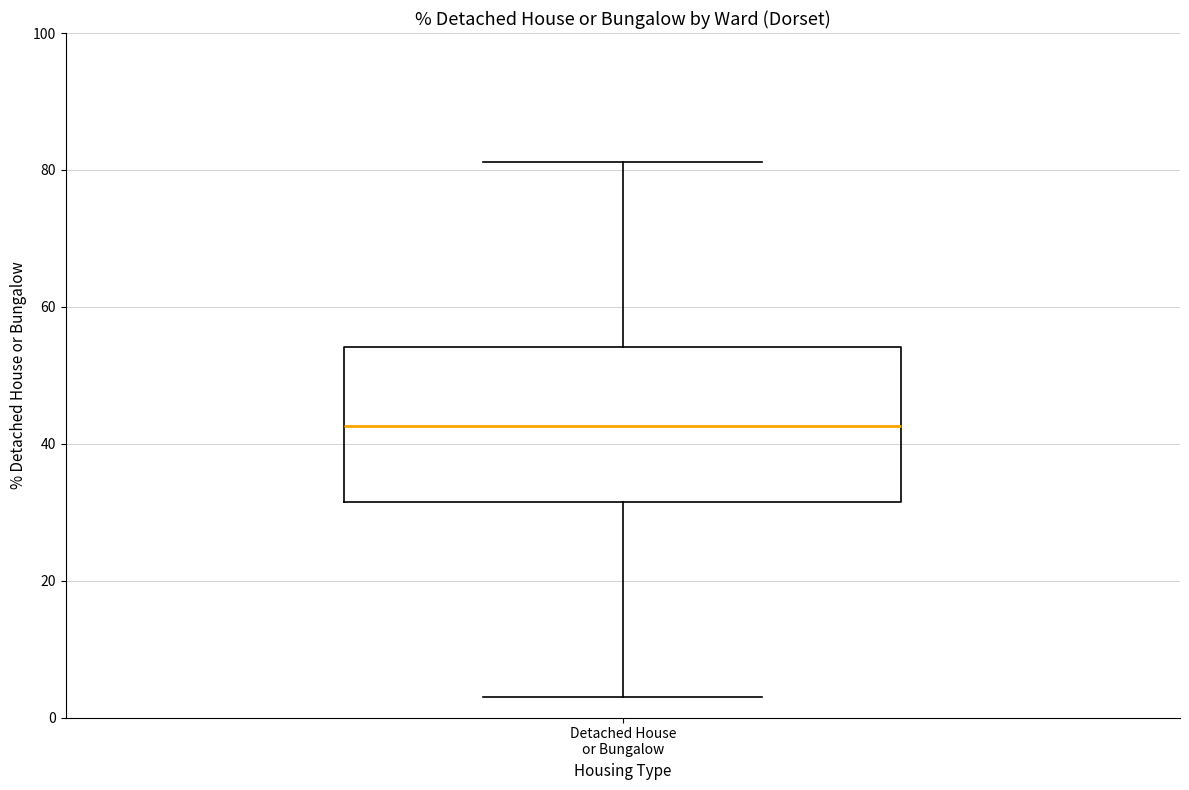

Where is the lower edge of the box for Detached House or Bungalow on the y-axis? The values are not printed on the chart, so give them approximately, as read against the axis.

32